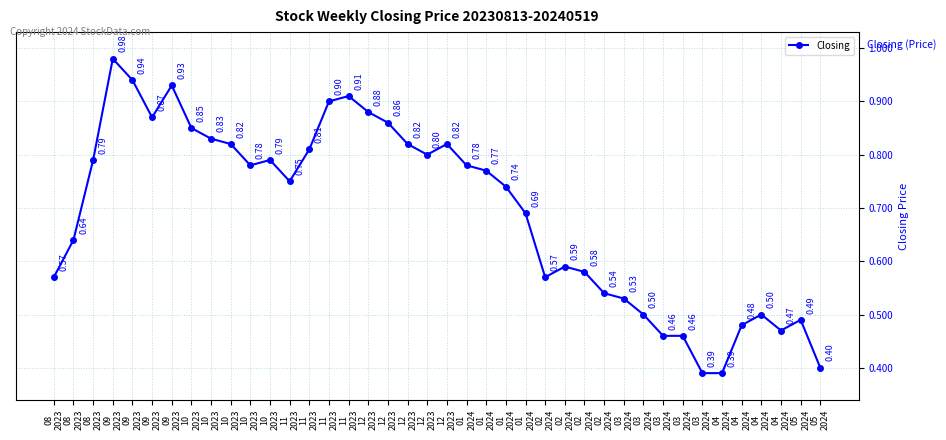

How many categories are shown in the chart?

40